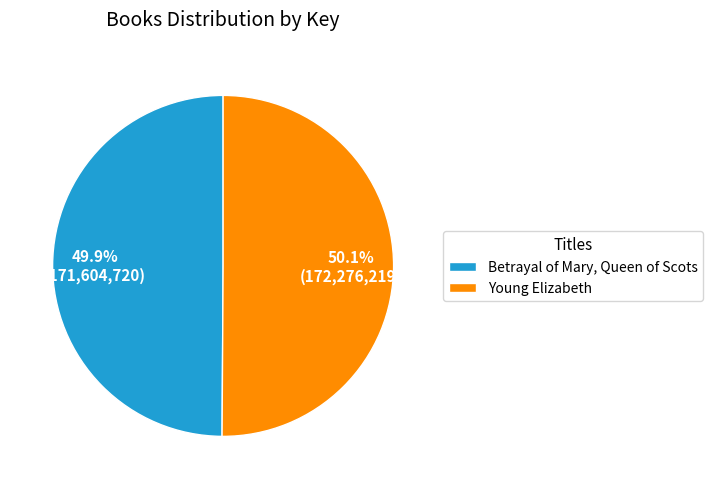

Rank the categories by value from lowest to highest.

Betrayal of Mary, Queen of Scots, Young Elizabeth